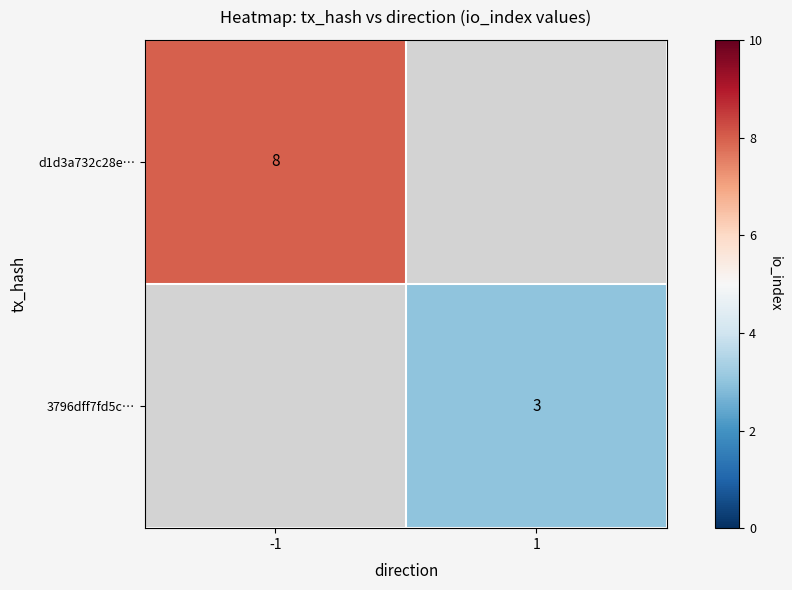

Is it true that d1d3a732c28e… equals 3 at -1?

False